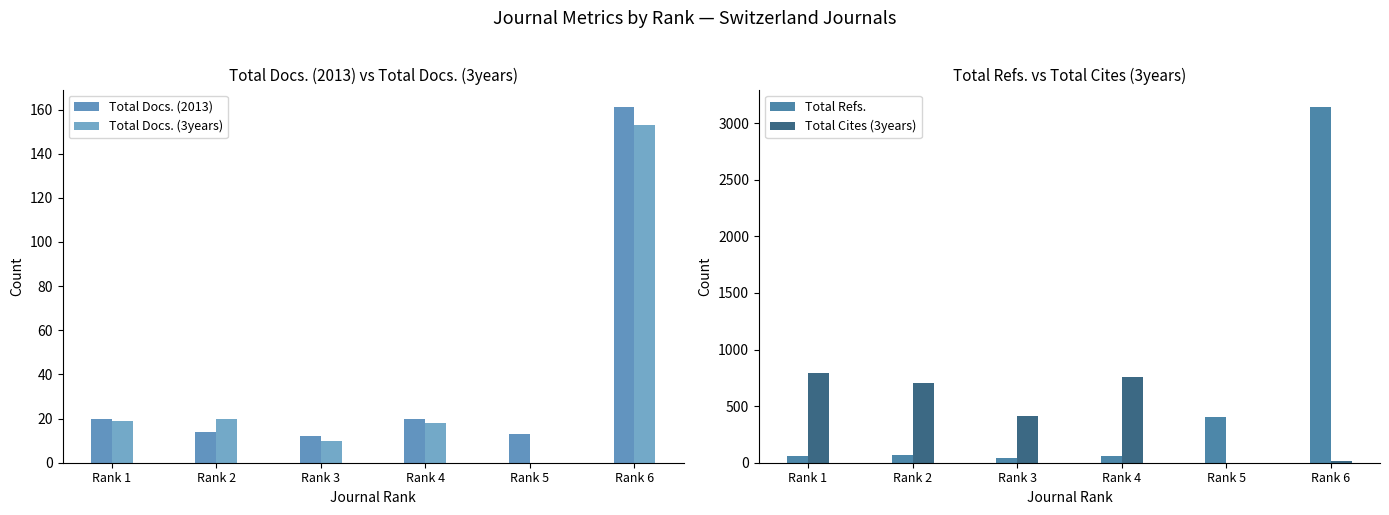

What is the sum of all Total Docs. (2013) values?

240